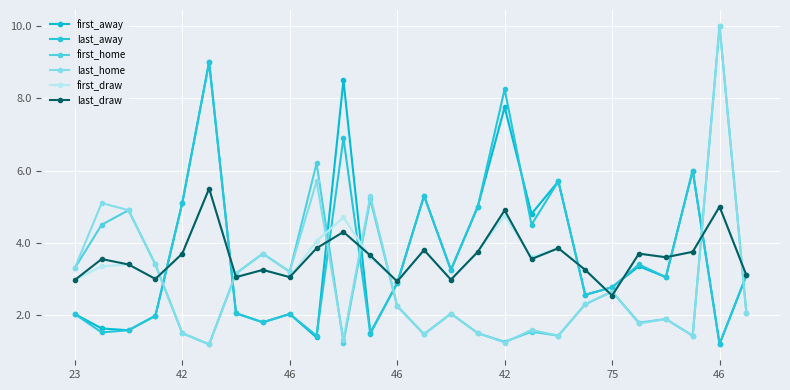

How many intersections are there between last_draw and first_away?

10